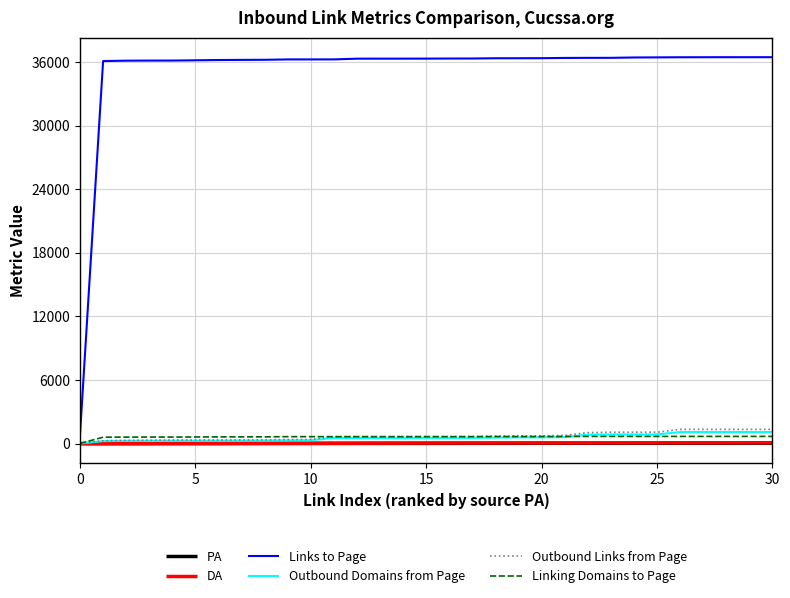

Does the chart display data point markers on the line(s)?

No